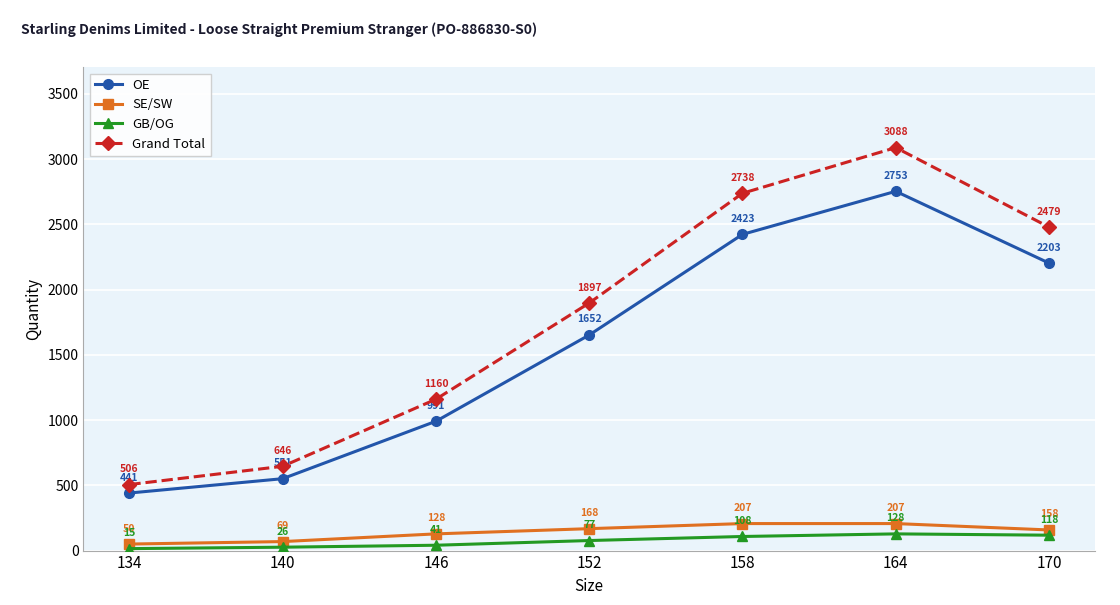

True or false: OE and SE/SW intersect in this chart.

False